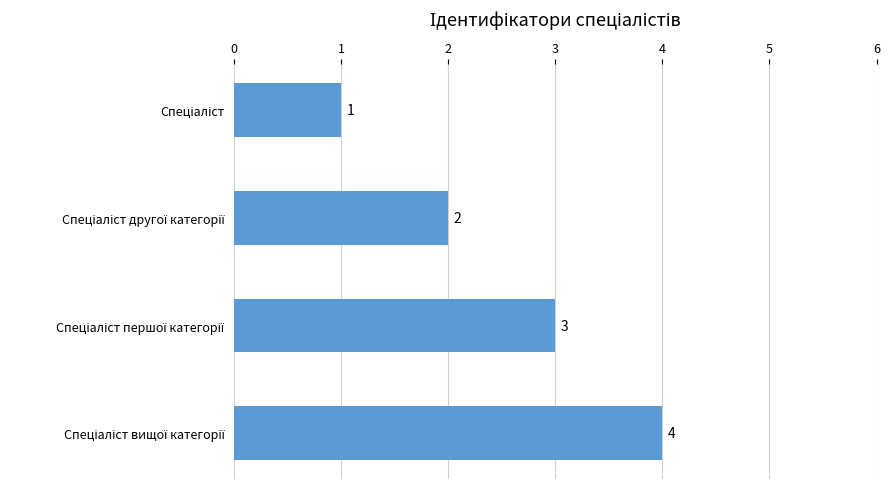

What is the maximum value shown in the chart?

4